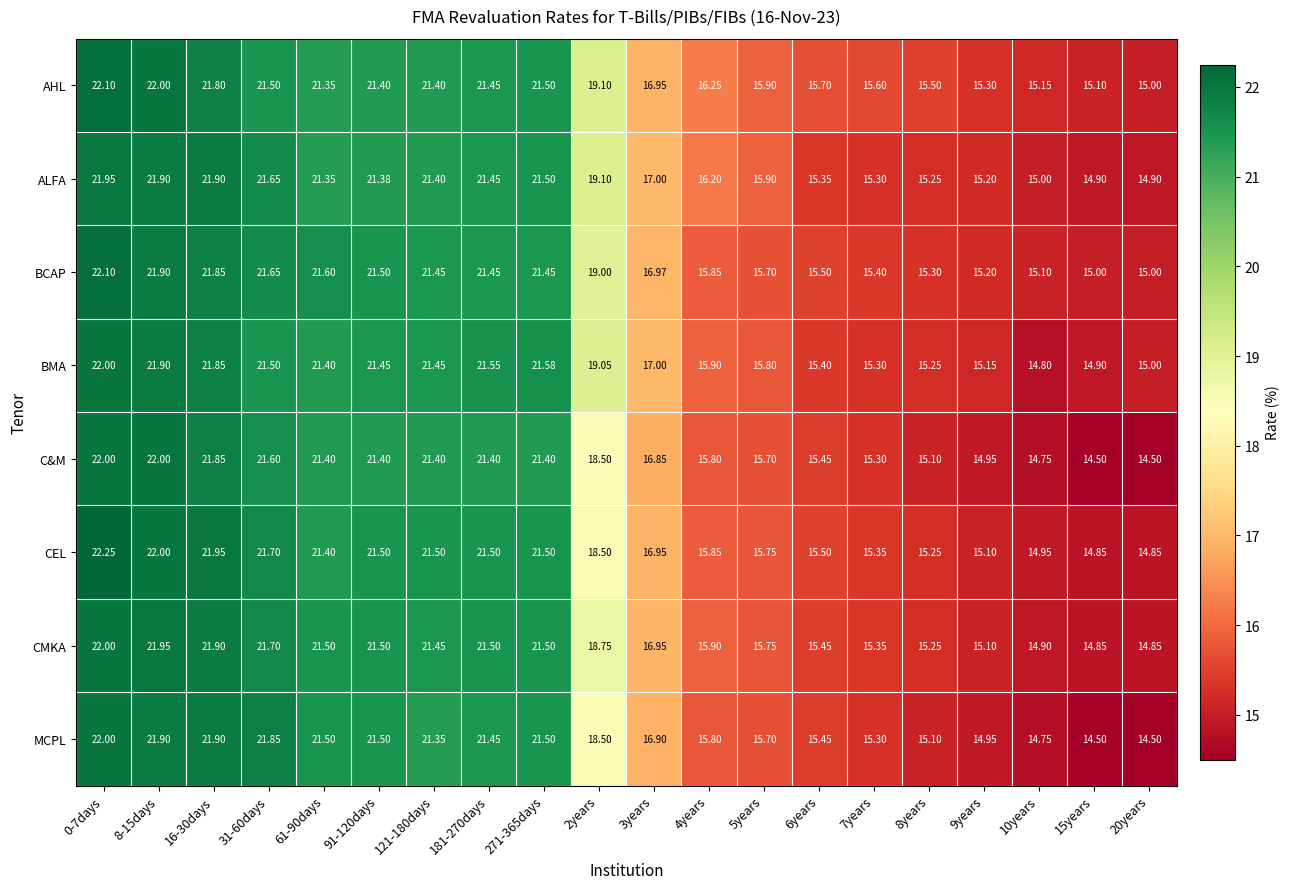

Is the value of BMA at 6years greater than the value of CEL at 2years?

No